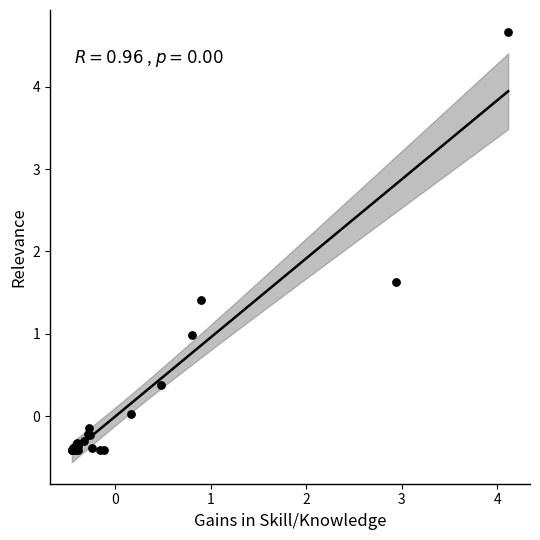

What Y value in the scatter plot is closest to 2?

1.6